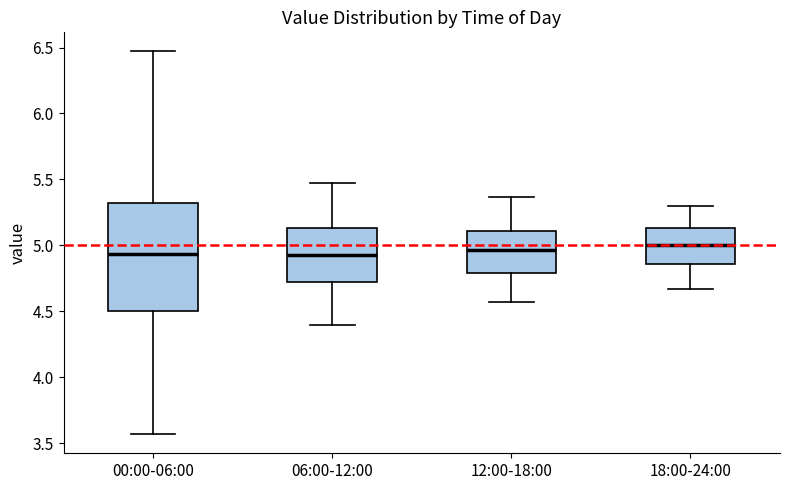

Reading left to right, read every box against the y-axis: the position of its median line, the range the box covers, and the ends of its whiskers. The values are not printed on the chart, so give them approximately, as read against the axis.

00:00-06:00: median 4.95, box 4.50 to 5.35, whiskers 3.55 to 6.45
06:00-12:00: median 4.95, box 4.70 to 5.15, whiskers 4.40 to 5.45
12:00-18:00: median 4.95, box 4.80 to 5.10, whiskers 4.55 to 5.35
18:00-24:00: median 5.00, box 4.85 to 5.15, whiskers 4.65 to 5.30